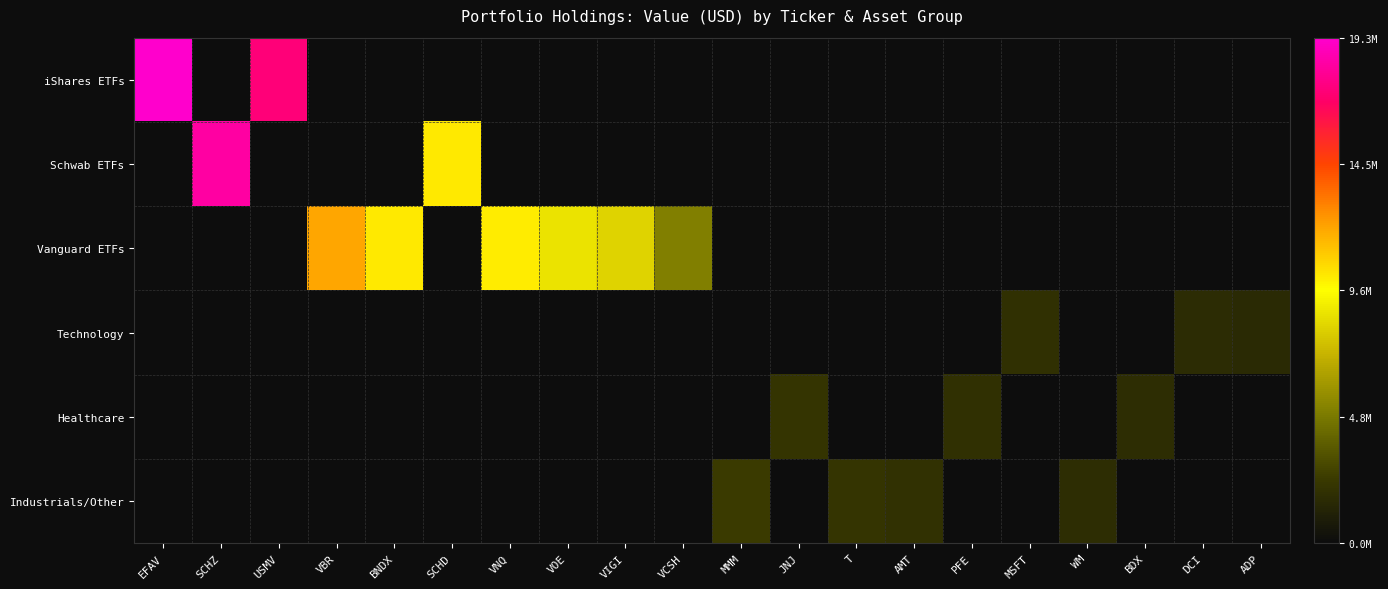

Count the number of categories in the chart.

20